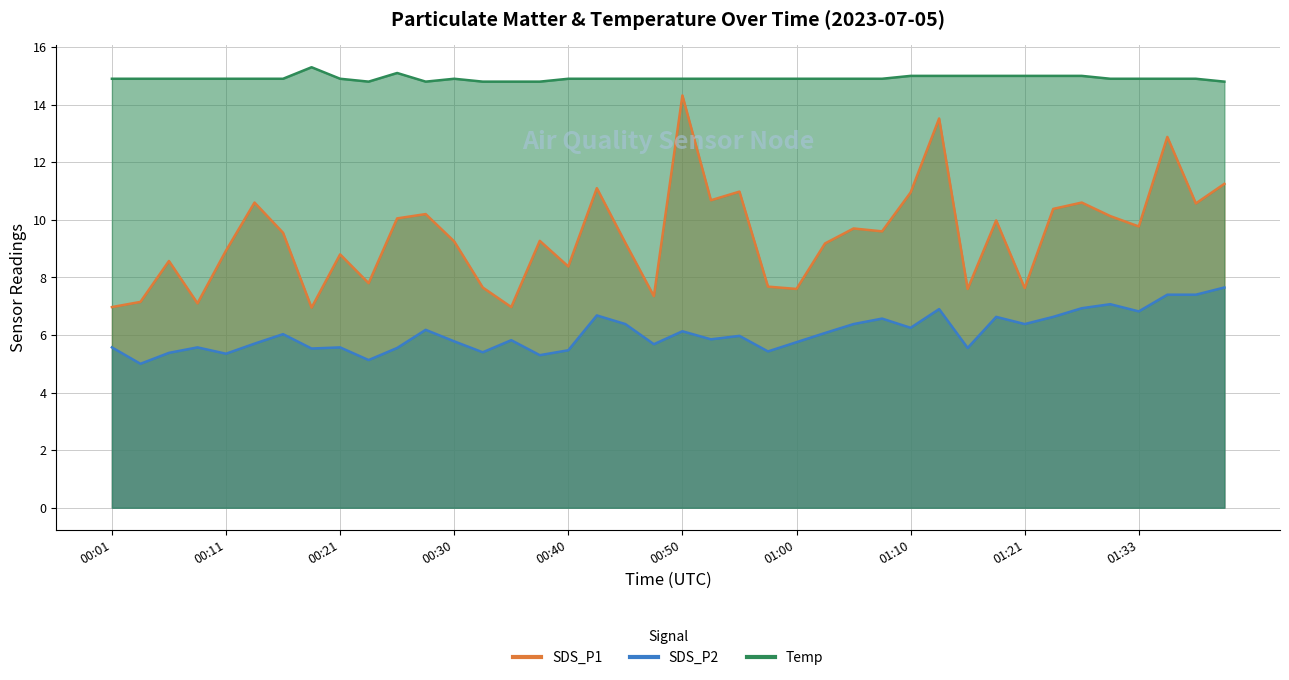

Reading left to right, list all the values displayed in this chart.

SDS_P1: 00:01=7.0	00:03=7.2	00:06=8.6	00:08=7.1	00:11=8.9	00:13=10.6	00:16=9.6	00:18=7.0	00:21=8.8	00:23=7.8	00:25=10.1	00:28=10.2	00:30=9.2	00:33=7.7	00:35=7.0	00:38=9.3	00:40=8.4	00:43=11.1	00:45=9.2	00:47=7.3	00:50=14.3	00:53=10.7	00:55=11.0	00:57=7.7	01:00=7.6	01:02=9.2	01:05=9.7	01:07=9.6	01:10=10.9	01:13=13.5	01:15=7.6	01:18=10.0	01:21=7.6	01:24=10.4	01:27=10.6	01:30=10.1	01:33=9.8	01:35=12.9	01:38=10.6	01:40=11.2
SDS_P2: 00:01=5.6	00:03=5.0	00:06=5.4	00:08=5.6	00:11=5.3	00:13=5.7	00:16=6.0	00:18=5.5	00:21=5.6	00:23=5.1	00:25=5.5	00:28=6.2	00:30=5.8	00:33=5.4	00:35=5.8	00:38=5.3	00:40=5.5	00:43=6.7	00:45=6.4	00:47=5.7	00:50=6.1	00:53=5.8	00:55=6.0	00:57=5.4	01:00=5.8	01:02=6.1	01:05=6.4	01:07=6.6	01:10=6.2	01:13=6.9	01:15=5.5	01:18=6.6	01:21=6.4	01:24=6.6	01:27=6.9	01:30=7.1	01:33=6.8	01:35=7.4	01:38=7.4	01:40=7.7
Temp: 00:01=14.9	00:03=14.9	00:06=14.9	00:08=14.9	00:11=14.9	00:13=14.9	00:16=14.9	00:18=15.3	00:21=14.9	00:23=14.8	00:25=15.1	00:28=14.8	00:30=14.9	00:33=14.8	00:35=14.8	00:38=14.8	00:40=14.9	00:43=14.9	00:45=14.9	00:47=14.9	00:50=14.9	00:53=14.9	00:55=14.9	00:57=14.9	01:00=14.9	01:02=14.9	01:05=14.9	01:07=14.9	01:10=15.0	01:13=15.0	01:15=15.0	01:18=15.0	01:21=15.0	01:24=15.0	01:27=15.0	01:30=14.9	01:33=14.9	01:35=14.9	01:38=14.9	01:40=14.8